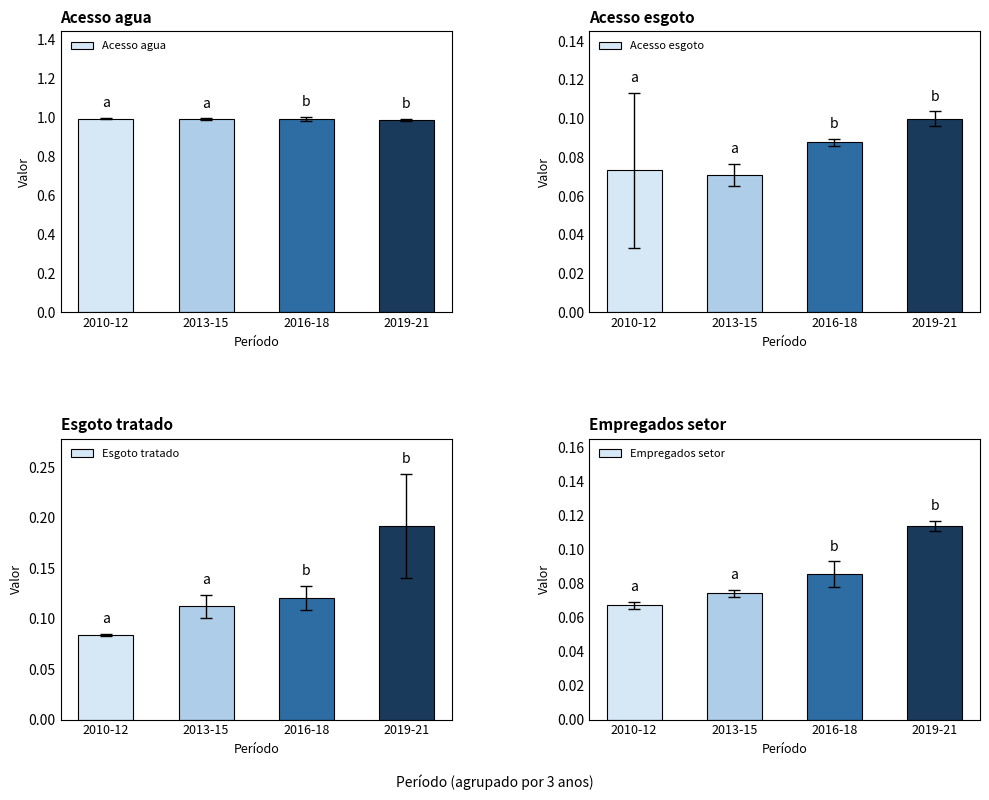

Is the value of Empregados setor at 2019-21 greater than the value of Esgoto tratado at 2016-18?

No